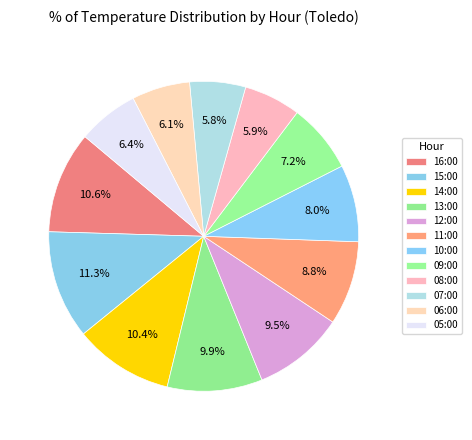

Combined, do 12:00 and 05:00 account for over 50%?

No